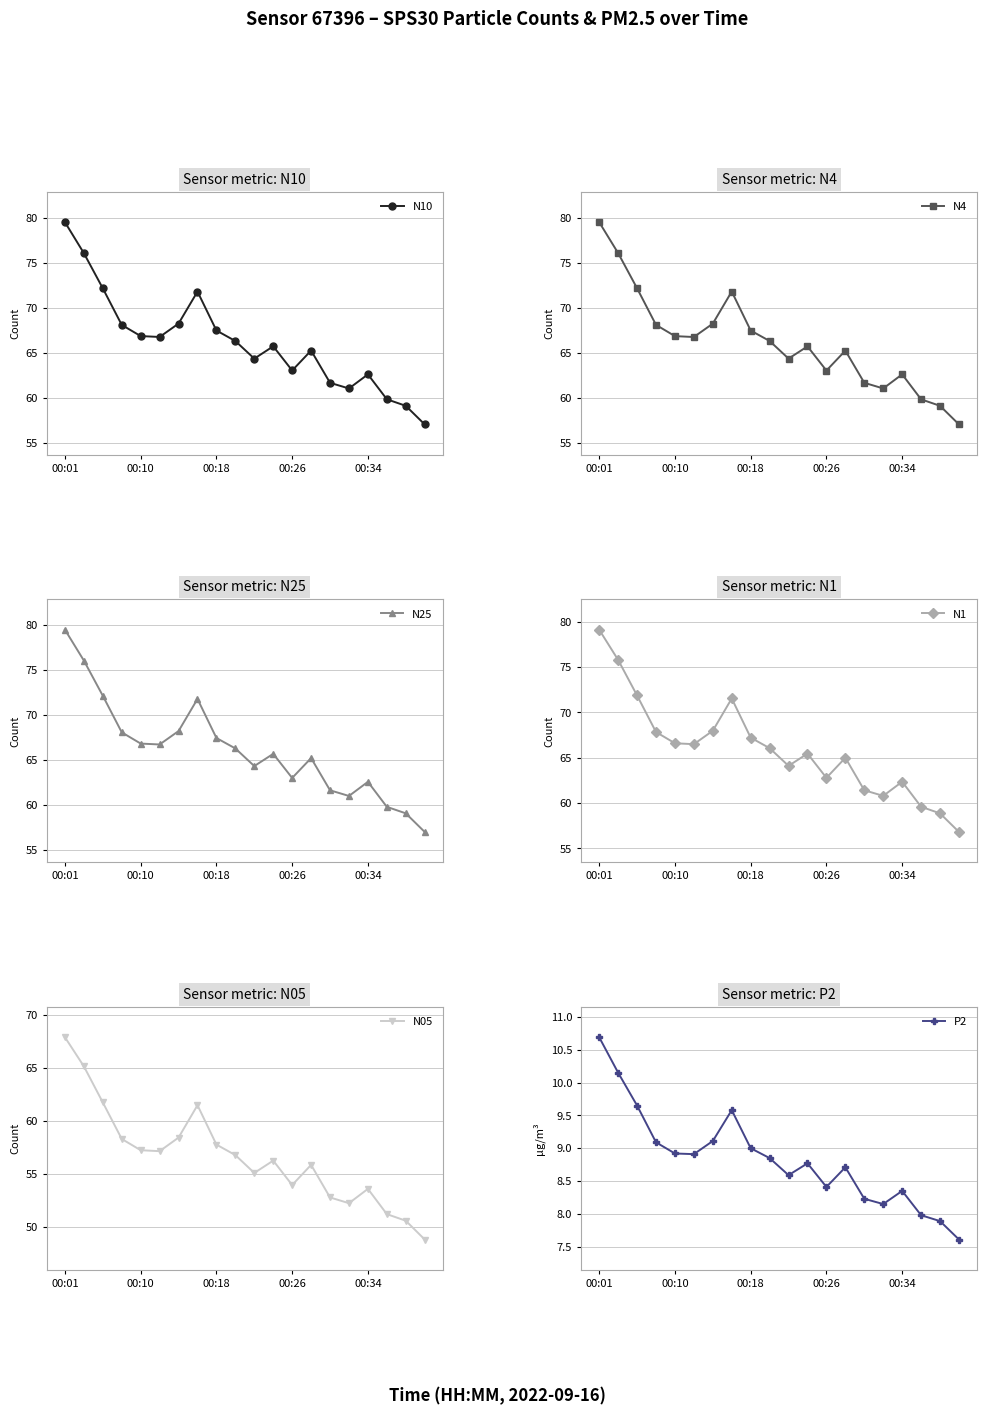

True or false: N10 has more than 1 interior local peaks.

True